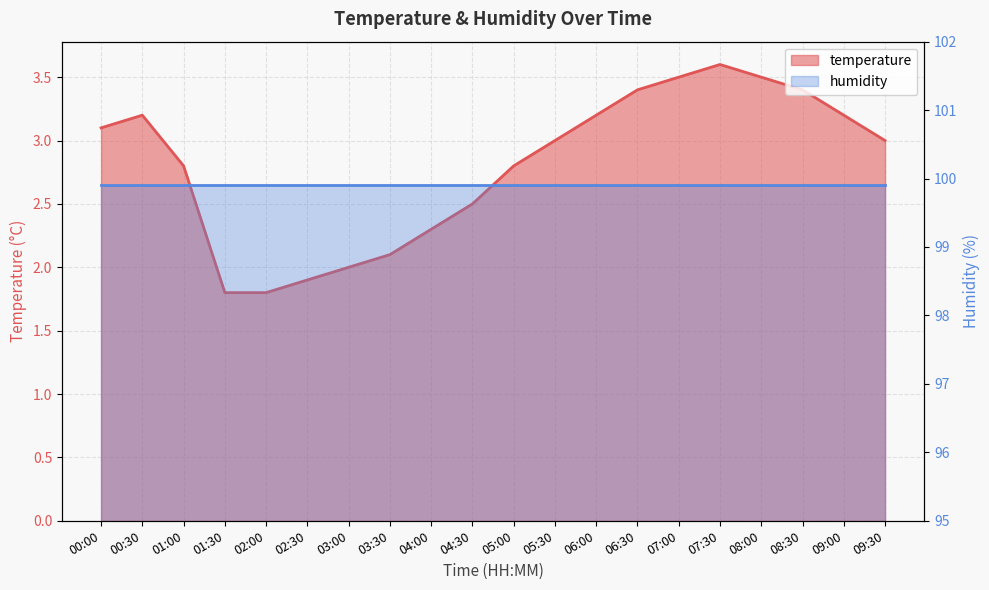

What is the sum of the values at 03:30 and 08:00?

5.6